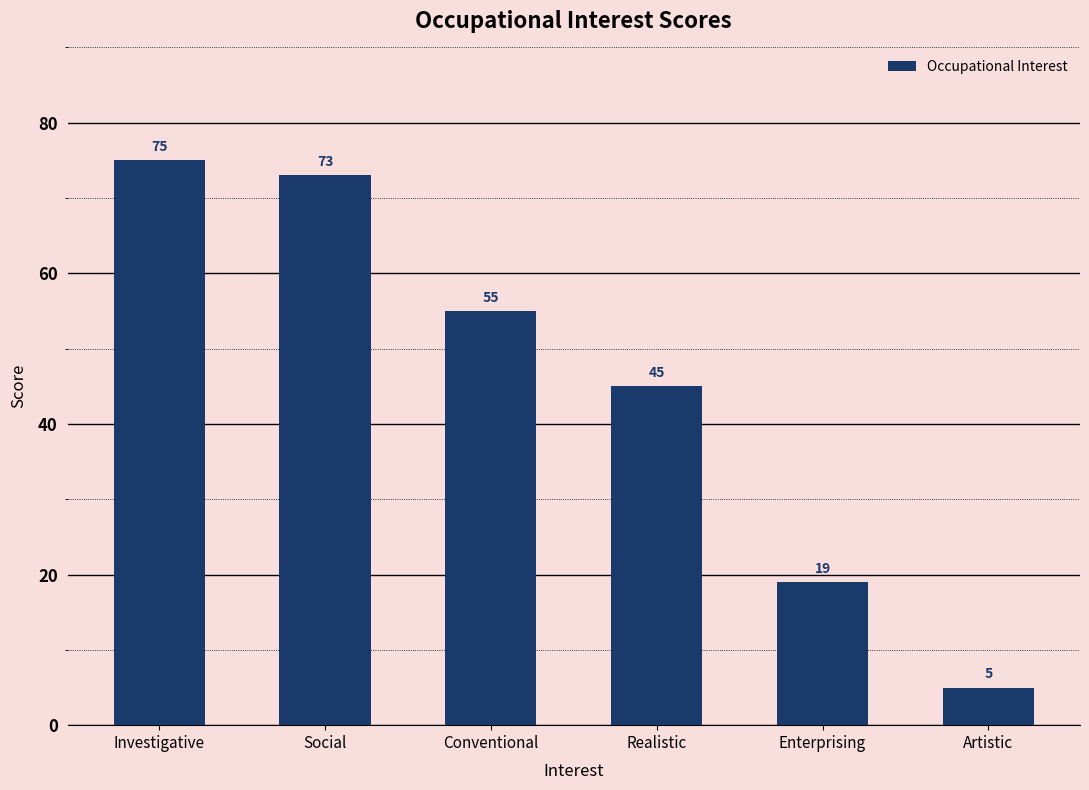

What is the average value?

45